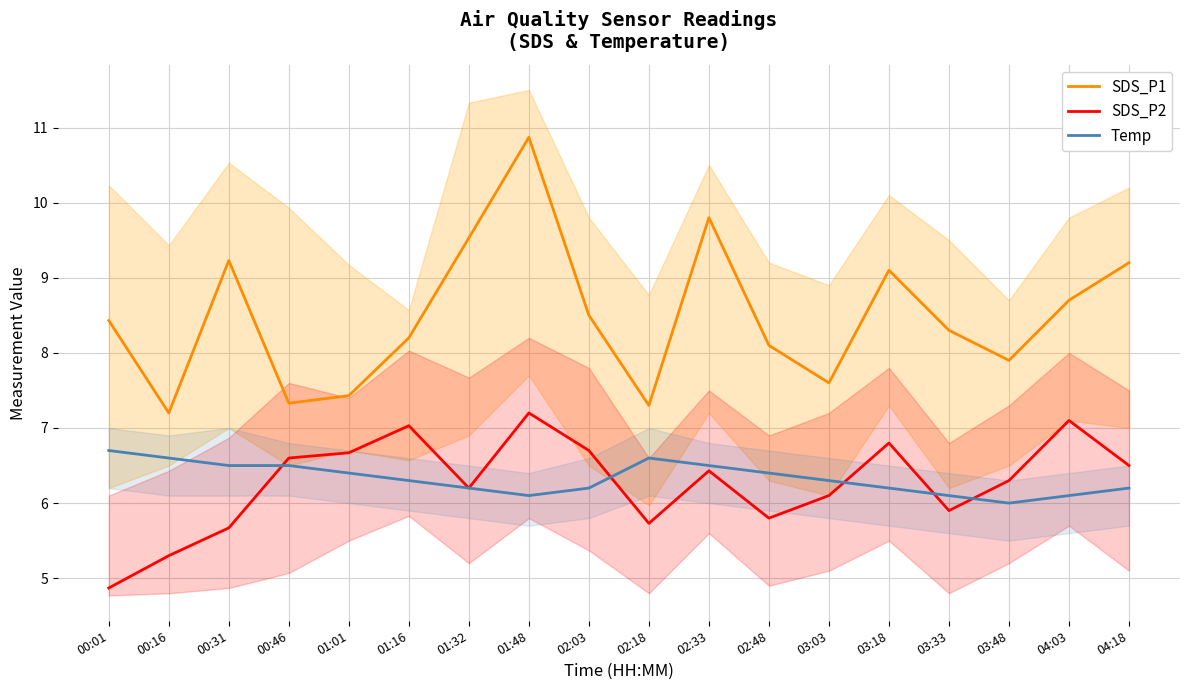

How many data points in SDS_P1 are less than 8?

6